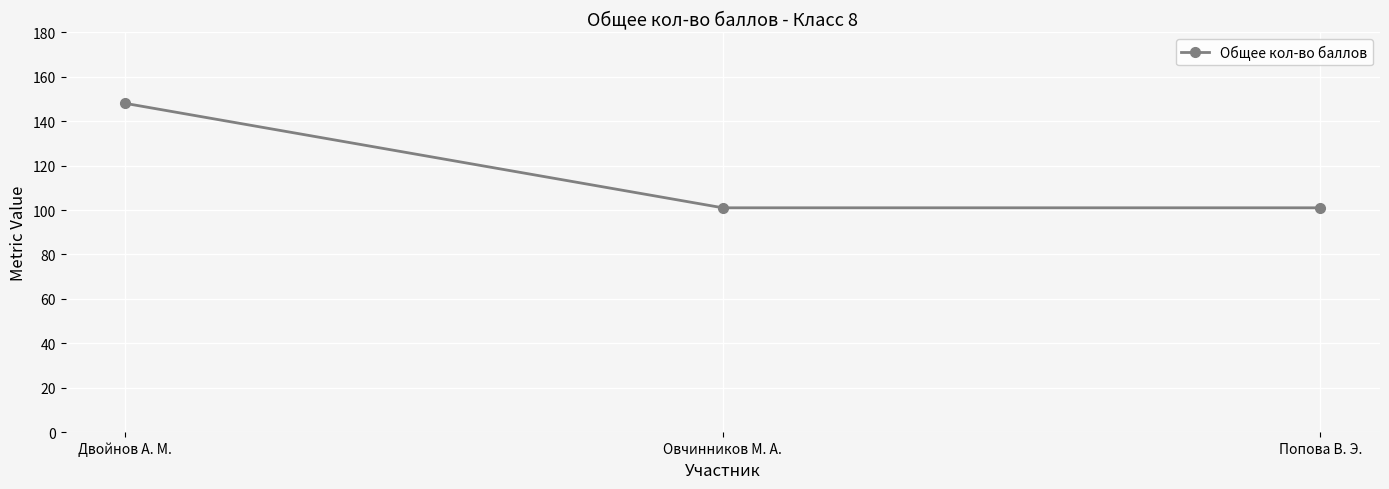

At which category does the chart reach its peak across all series?

Двойнов А. М.